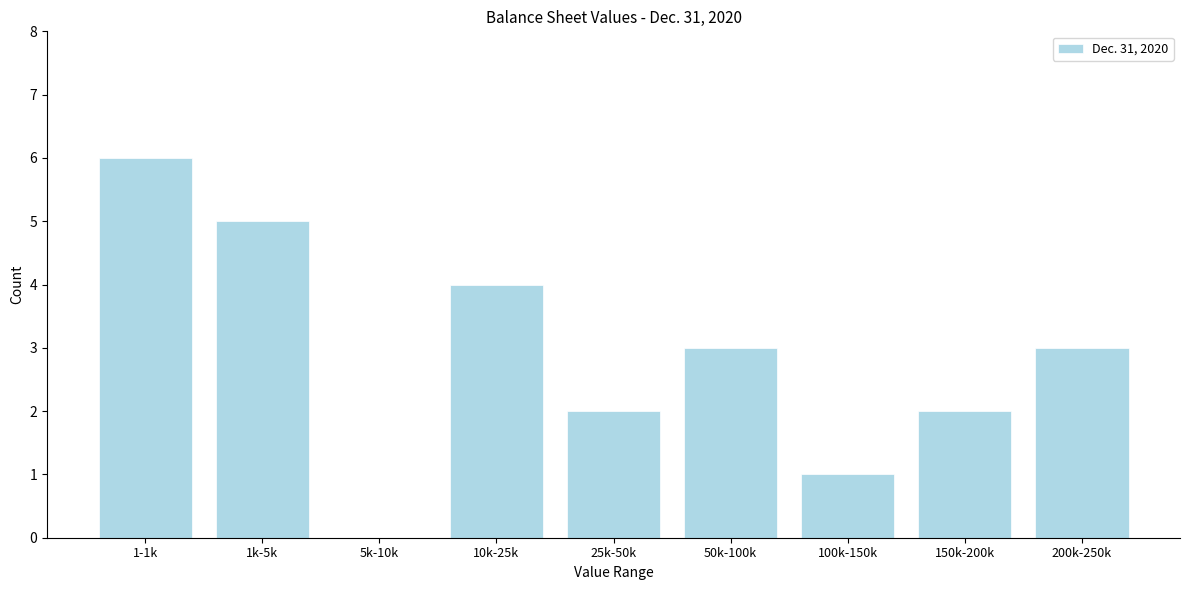

Reading right to left, list all the values displayed in this chart.

200k-250k=3	150k-200k=2	100k-150k=1	50k-100k=3	25k-50k=2	10k-25k=4	5k-10k=0	1k-5k=5	1-1k=6